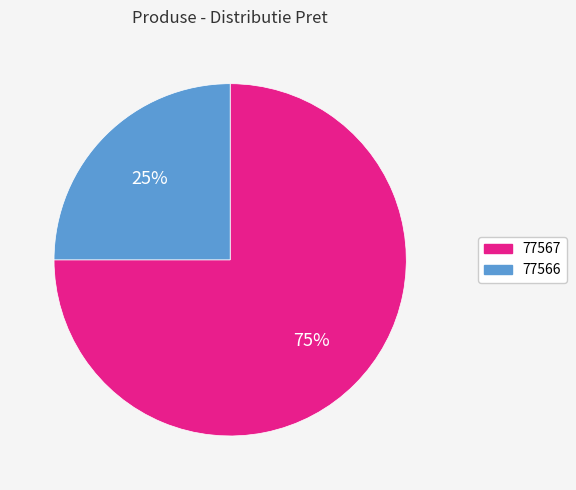

To the nearest percent, what percentage of the pie is 77566?

25%